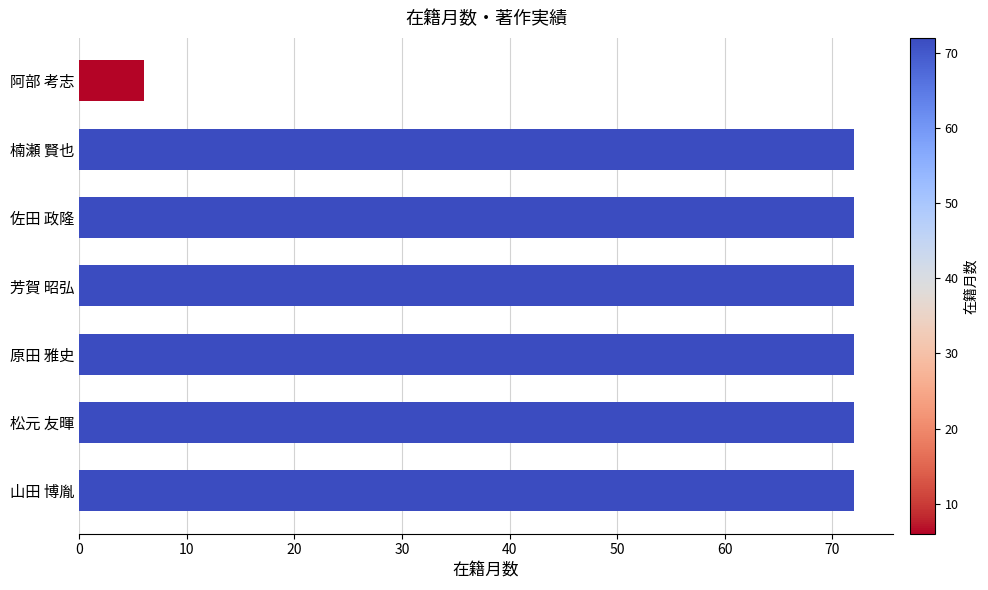

Reading top to bottom, extract all data points from this chart.

阿部 考志=6	楠瀬 賢也=72	佐田 政隆=72	芳賀 昭弘=72	原田 雅史=72	松元 友暉=72	山田 博胤=72